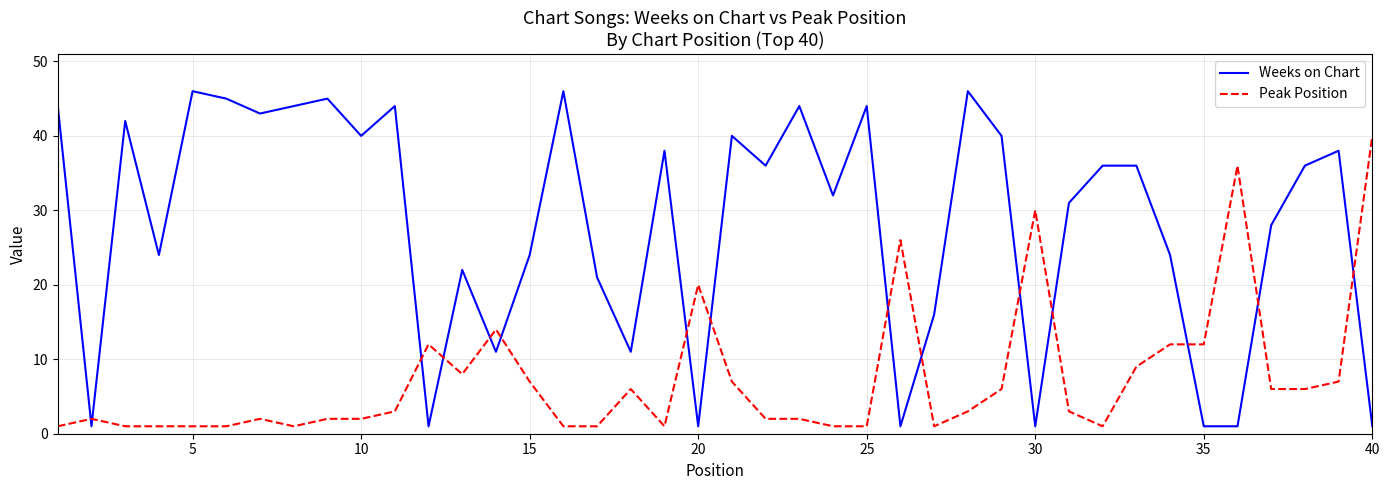

Rank the series by their maximum value, from lowest to highest.

Peak Position, Weeks on Chart